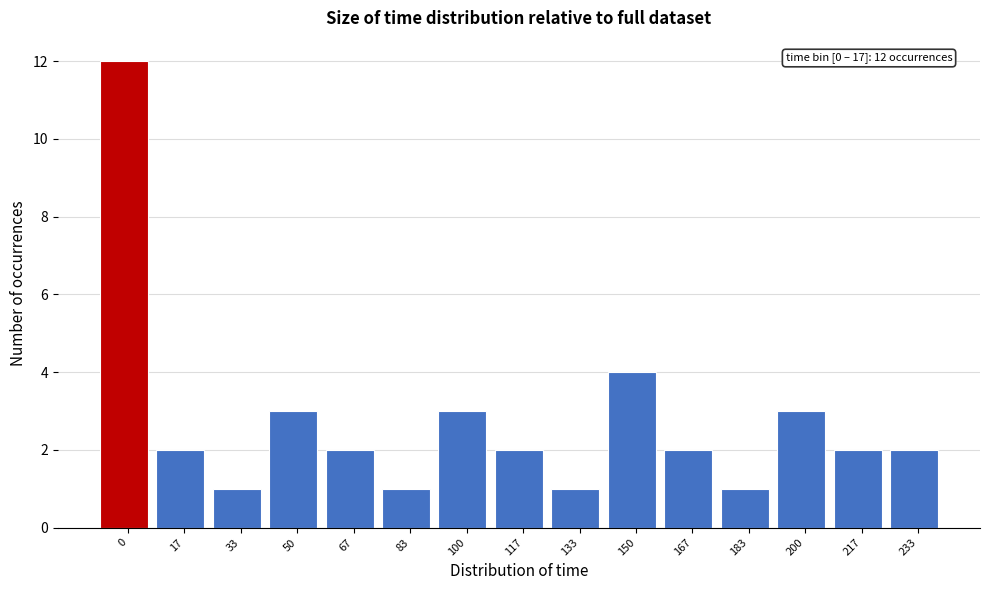

Reading right to left, what are all the values shown in this chart?

233=2	217=2	200=3	183=1	167=2	150=4	133=1	117=2	100=3	83=1	67=2	50=3	33=1	17=2	0=12